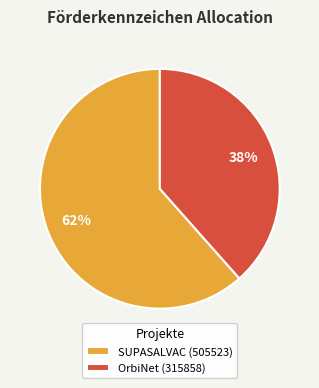

Which category has the smallest portion of the pie?

OrbiNet (315858)